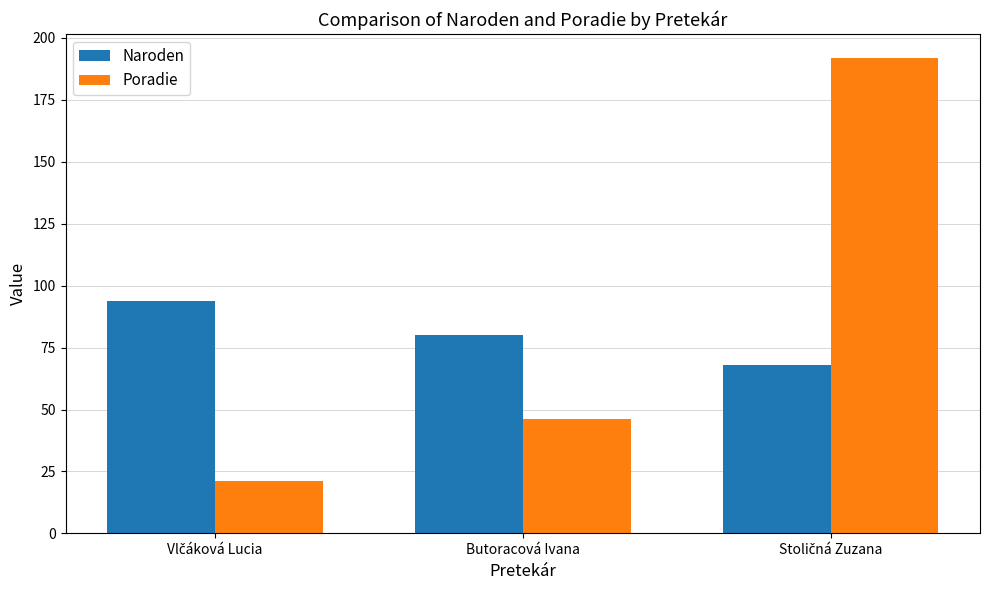

What is the difference between the maximum and minimum values in the Naroden series?

26